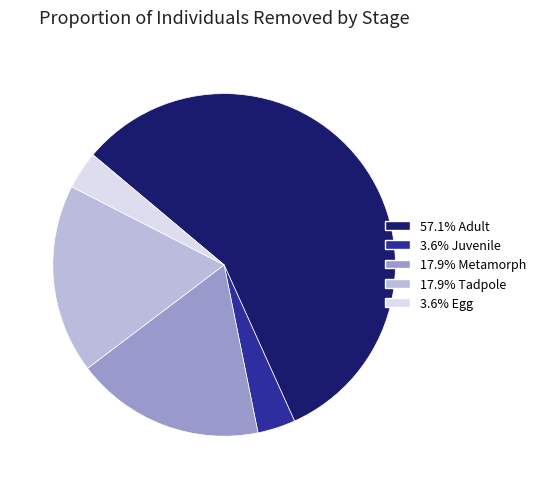

Is there a majority slice in this chart?

Yes